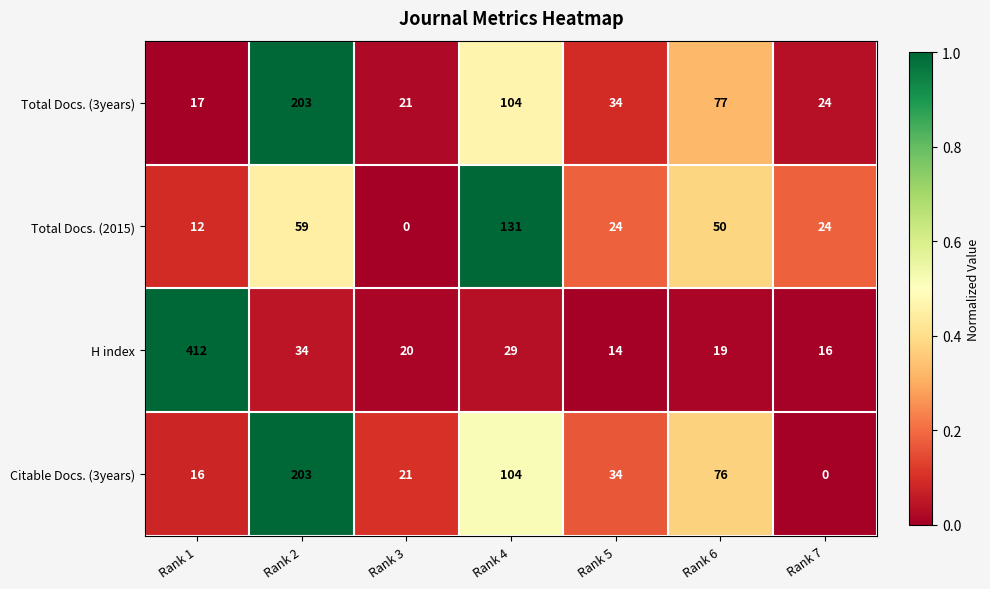

What is the total value across all series at Rank 4?

368